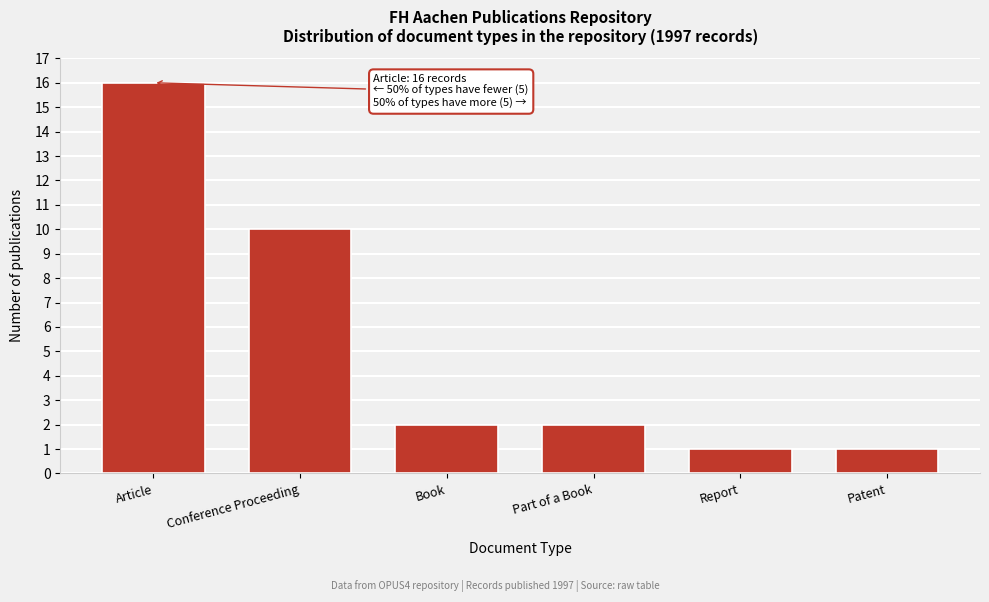

Reading left to right, what are all the values shown in this chart?

Article=16	Conference Proceeding=10	Book=2	Part of a Book=2	Report=1	Patent=1